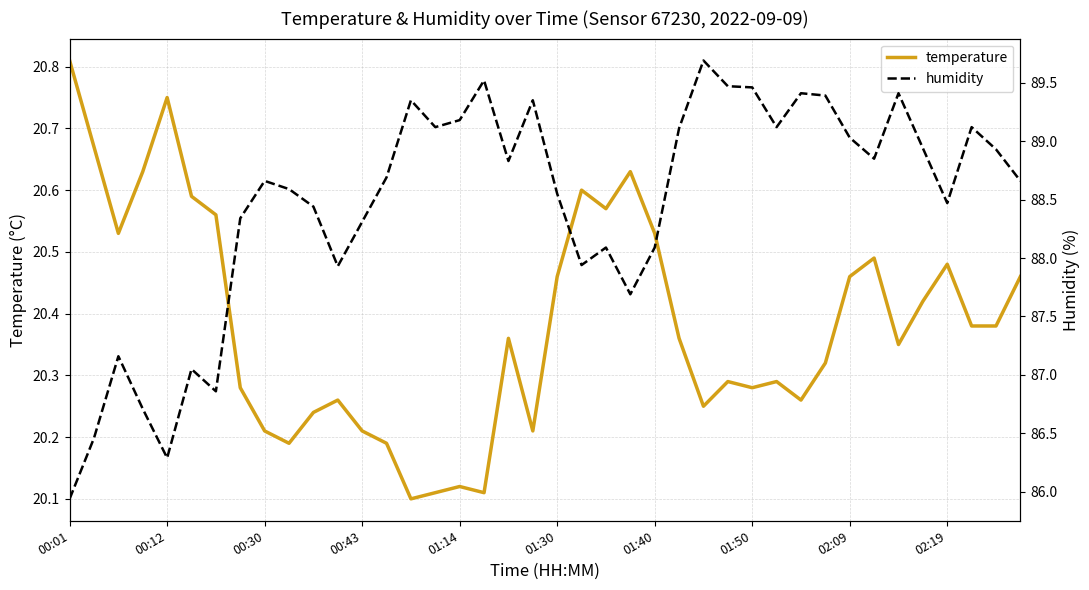

At which label does temperature reach its peak?

00:01